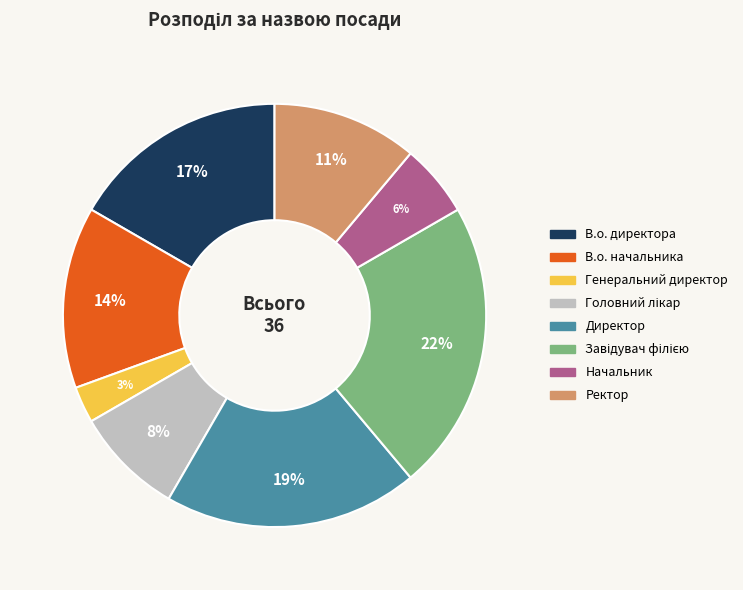

What percentage is the Генеральний директор slice, to the nearest percent?

3%